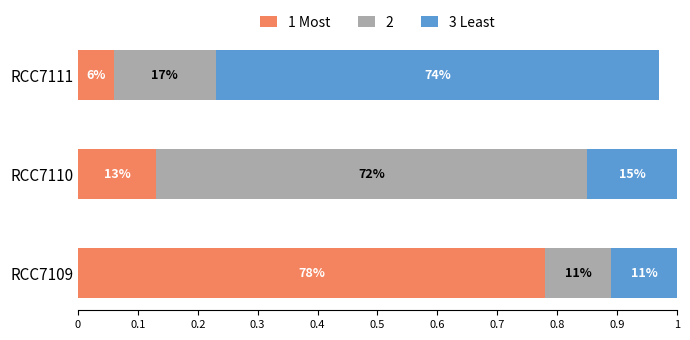

What are all the series names shown in the legend?

1 Most, 2, 3 Least